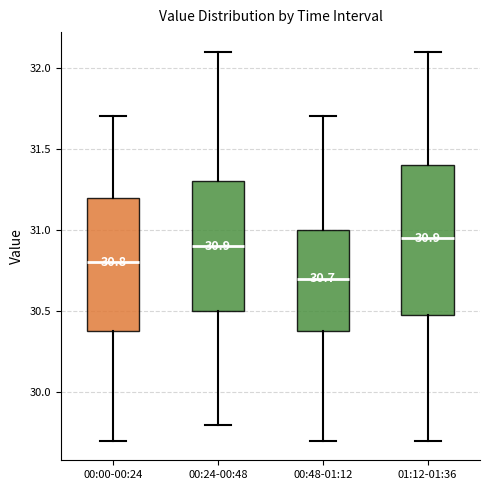

Which box's median line is the lowest?

00:48-01:12